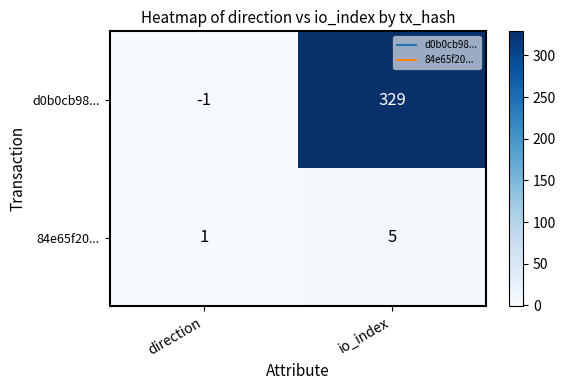

Reading right to left, list all the values displayed in this chart.

d0b0cb98...: io_index=329	direction=-1
84e65f20...: io_index=5	direction=1